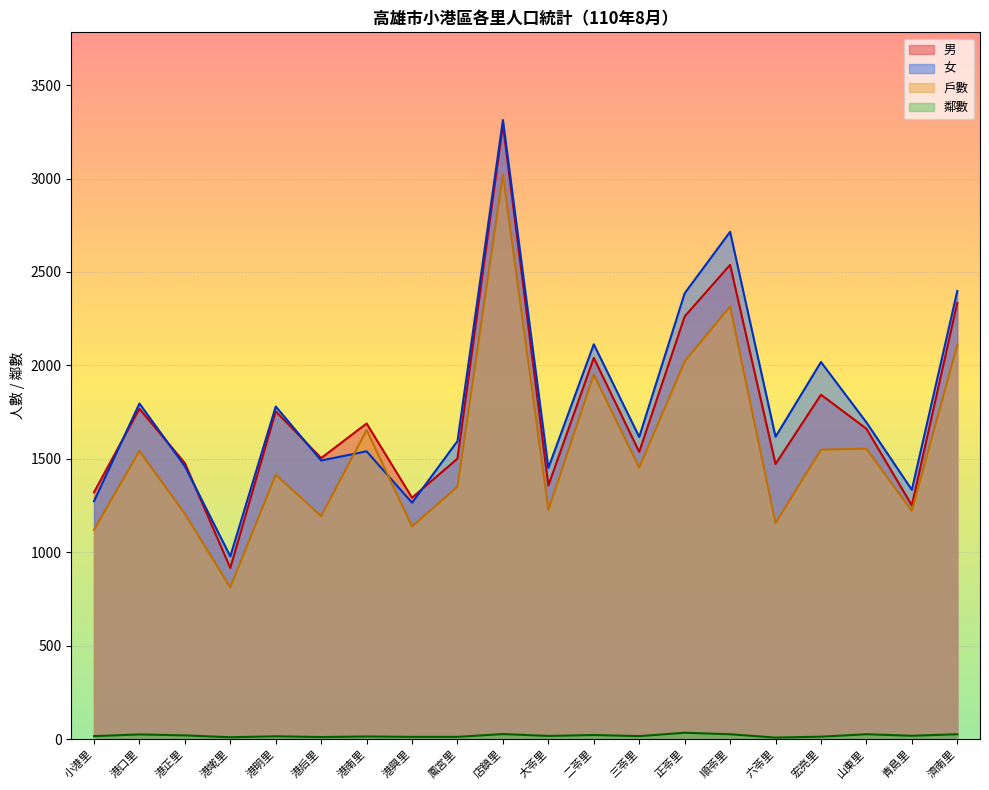

Rank the categories by 女 value from highest to lowest.

店鎮里, 順苓里, 濟南里, 正苓里, 二苓里, 宏亮里, 港口里, 港明里, 山東里, 六苓里, 三苓里, 鳳宮里, 港南里, 港后里, 港正里, 大苓里, 青島里, 小港里, 港興里, 港墘里